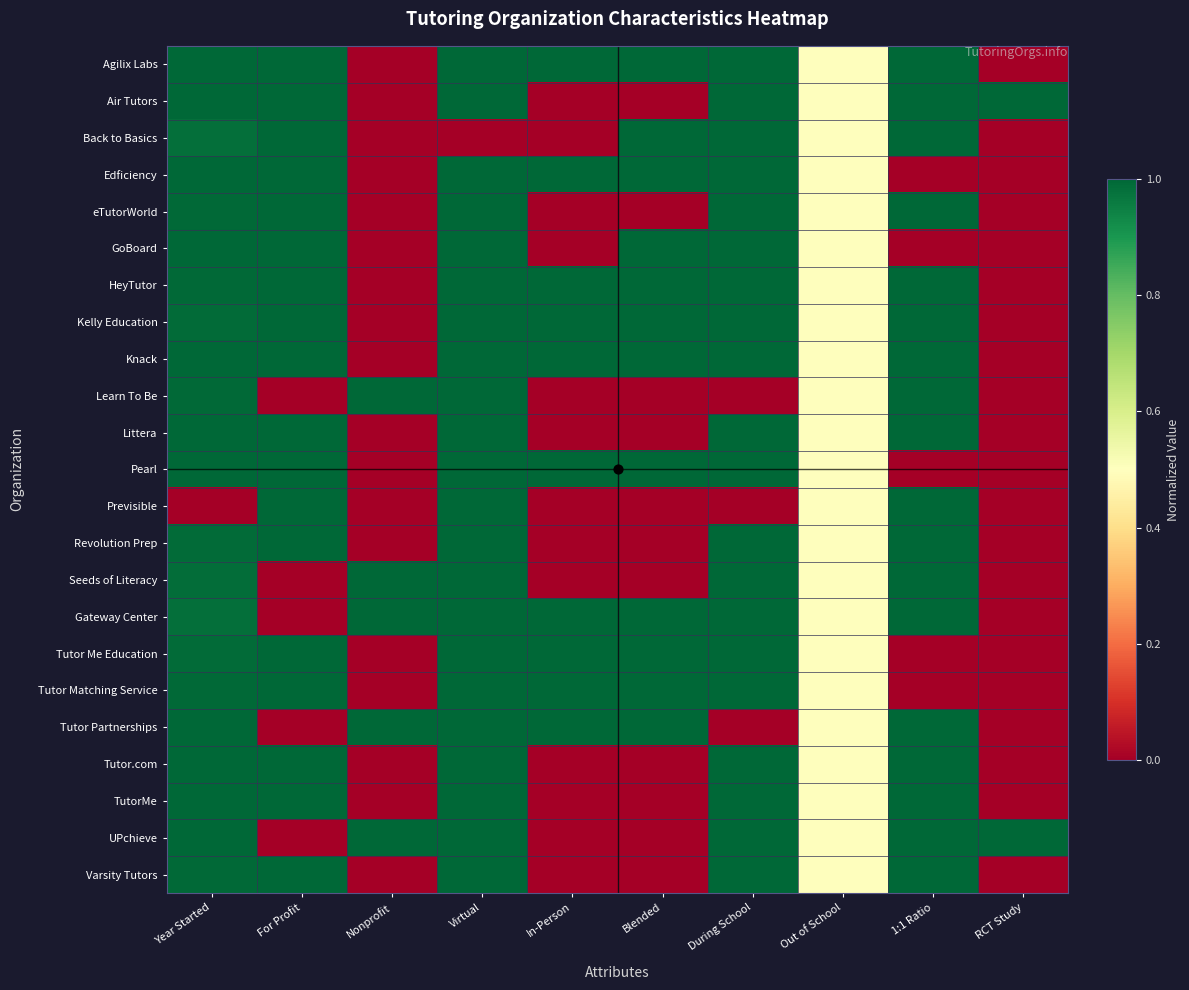

What is the difference between the highest and lowest values at For Profit?

1.0